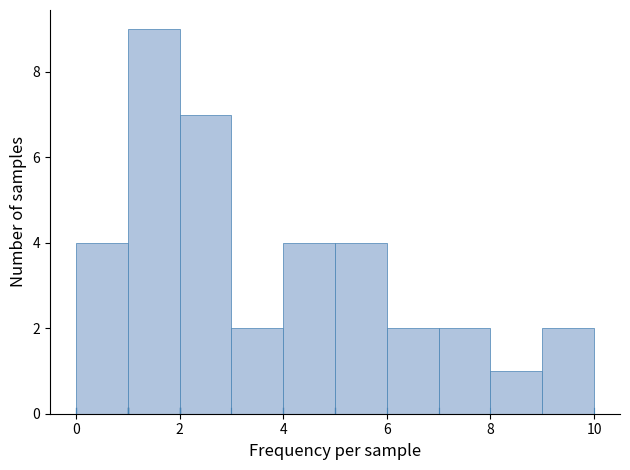

Reading left to right, list every bar in this chart as the range it spans on the x-axis followed by its height. The values are not printed on the chart, so give them approximately, as read against the axis.

0 to 1: 4
1 to 2: 9
2 to 3: 7
3 to 4: 2
4 to 5: 4
5 to 6: 4
6 to 7: 2
7 to 8: 2
8 to 9: 1
9 to 10: 2